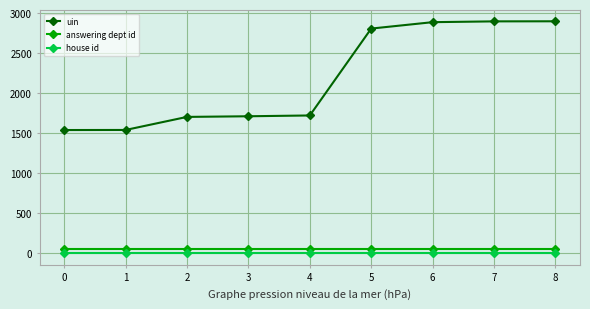

Between 0 and 5, which series saw the biggest shift?

uin